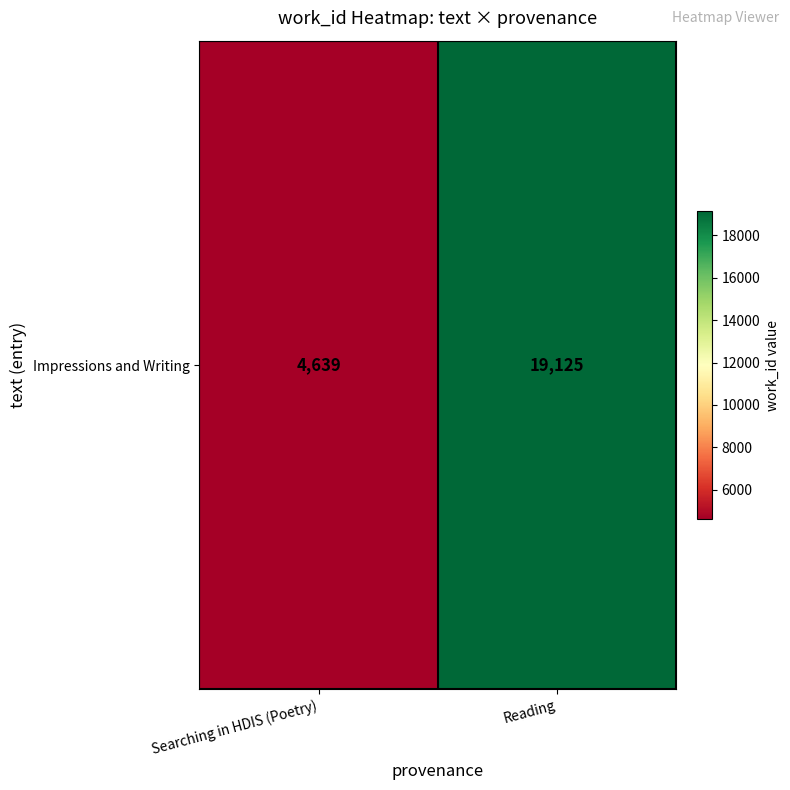

True or false: the data shows 4639 at Searching in HDIS (Poetry).

True